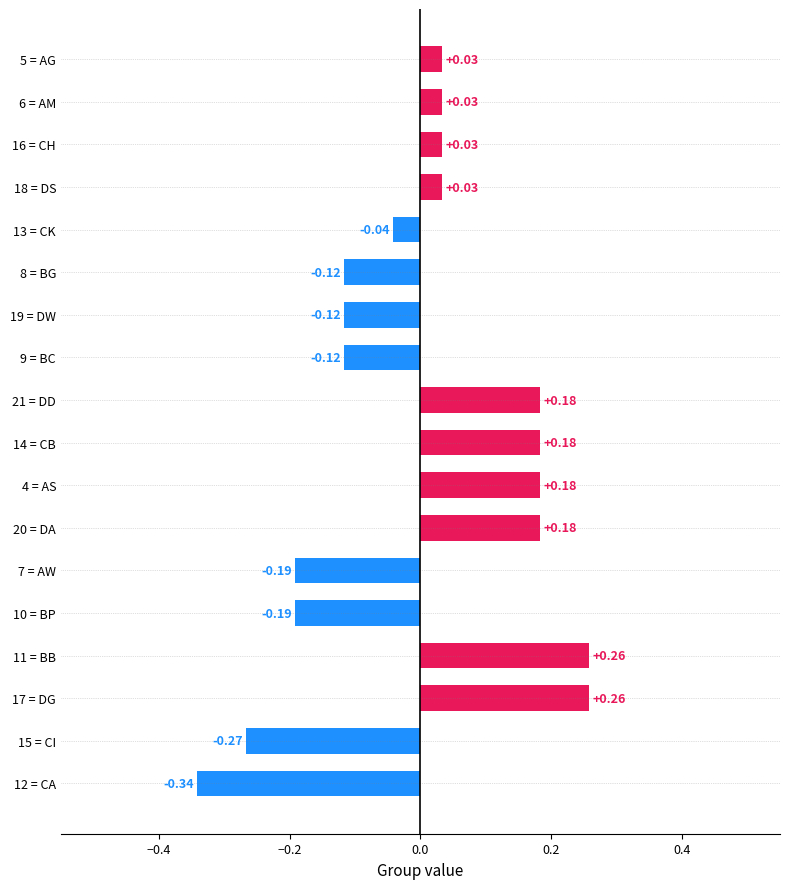

Which has a higher value, 10 = BP or 21 = DD?

21 = DD